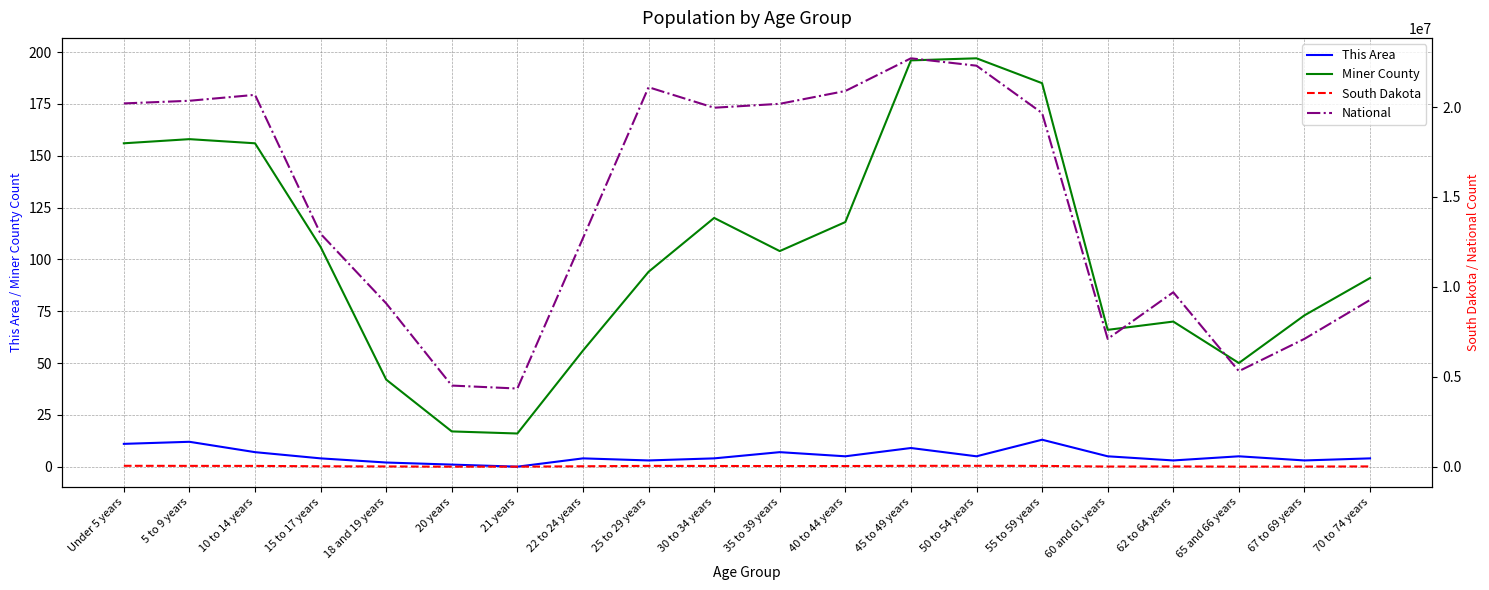

At which label does South Dakota reach its minimum?

21 years